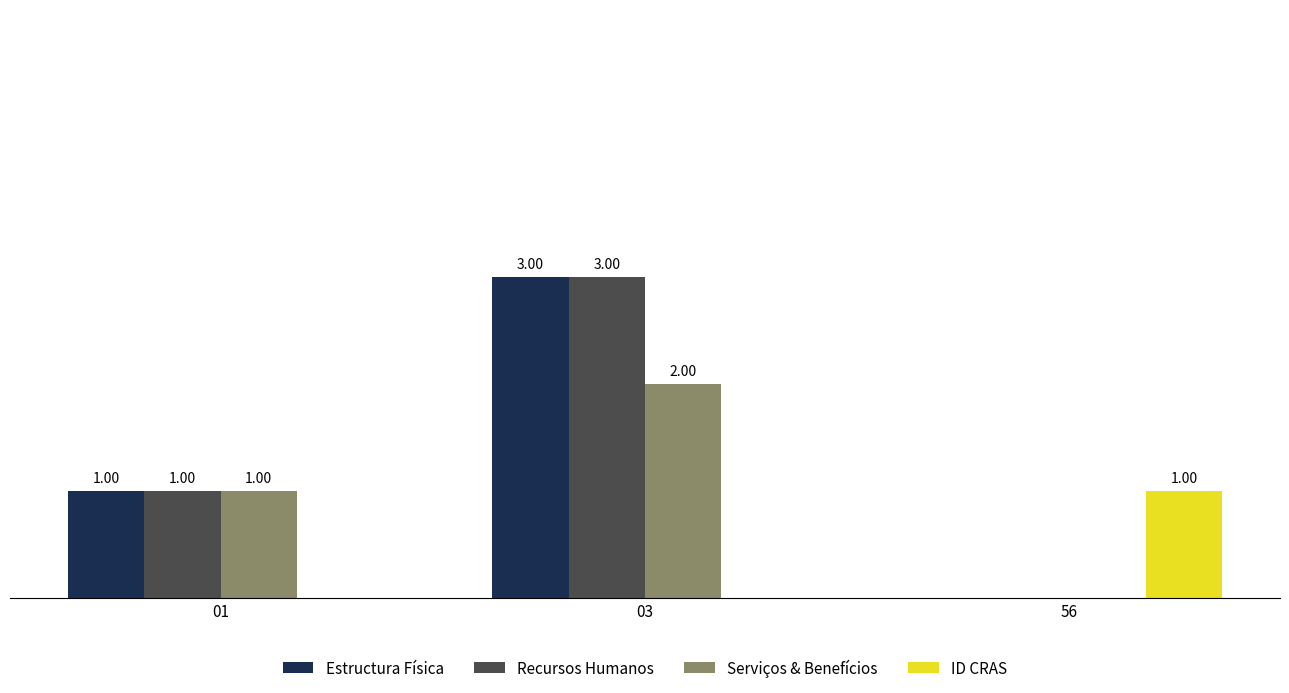

Does the chart contain stacked bars?

No